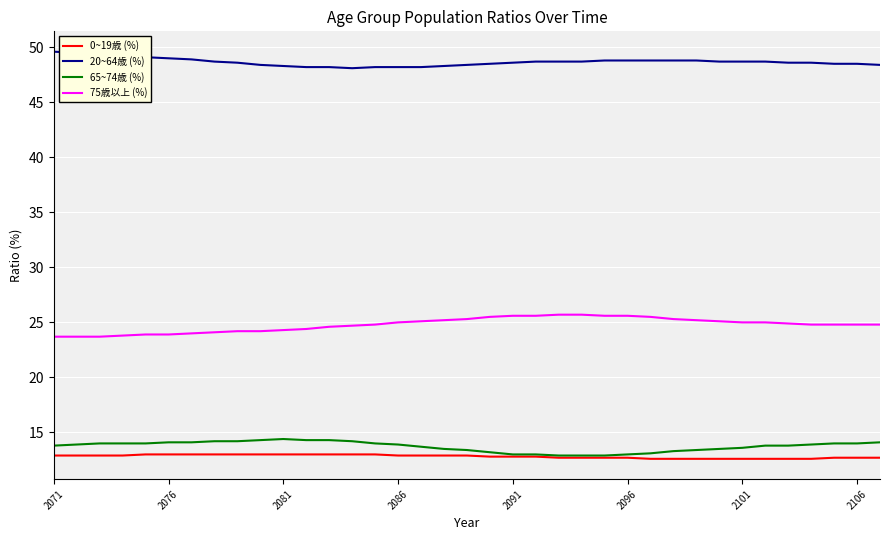

What is the minimum value shown in the chart?

12.6